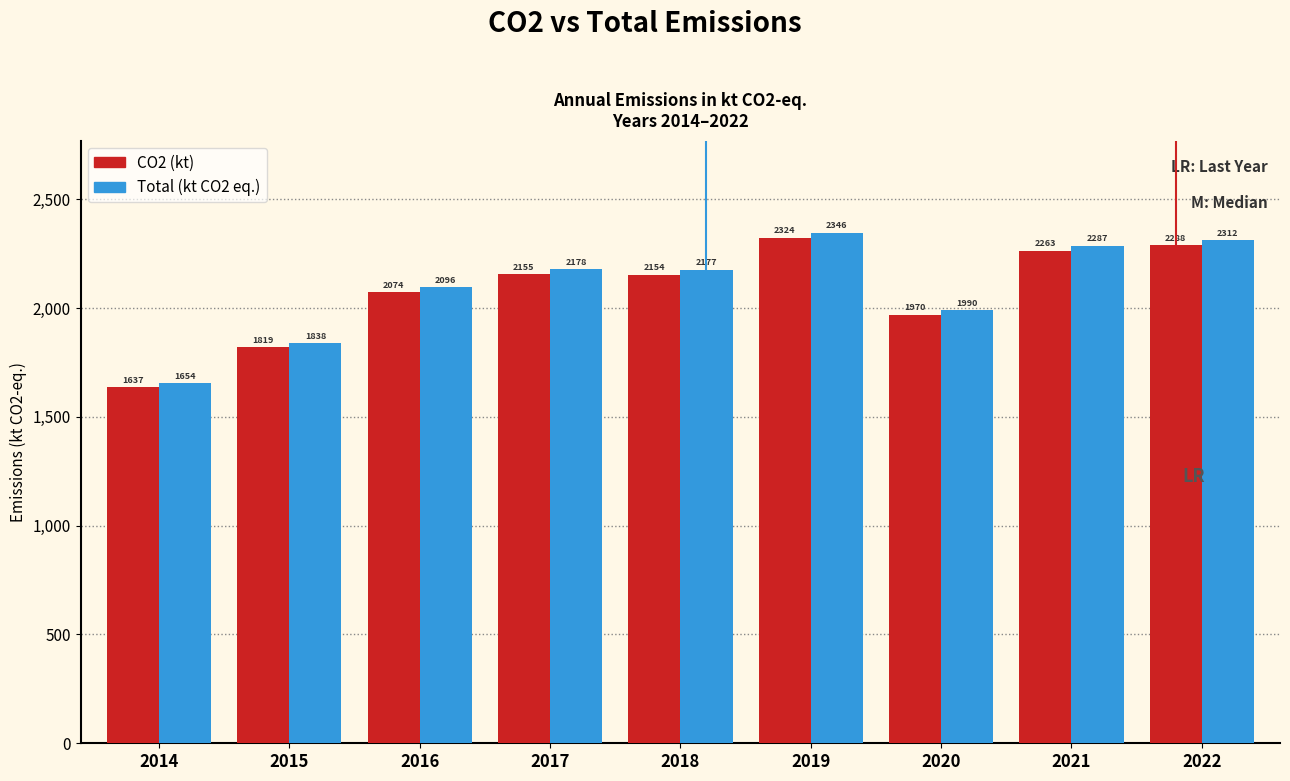

List the series in order of their overall mean, highest first.

Total (kt CO2 eq.), CO2 (kt)